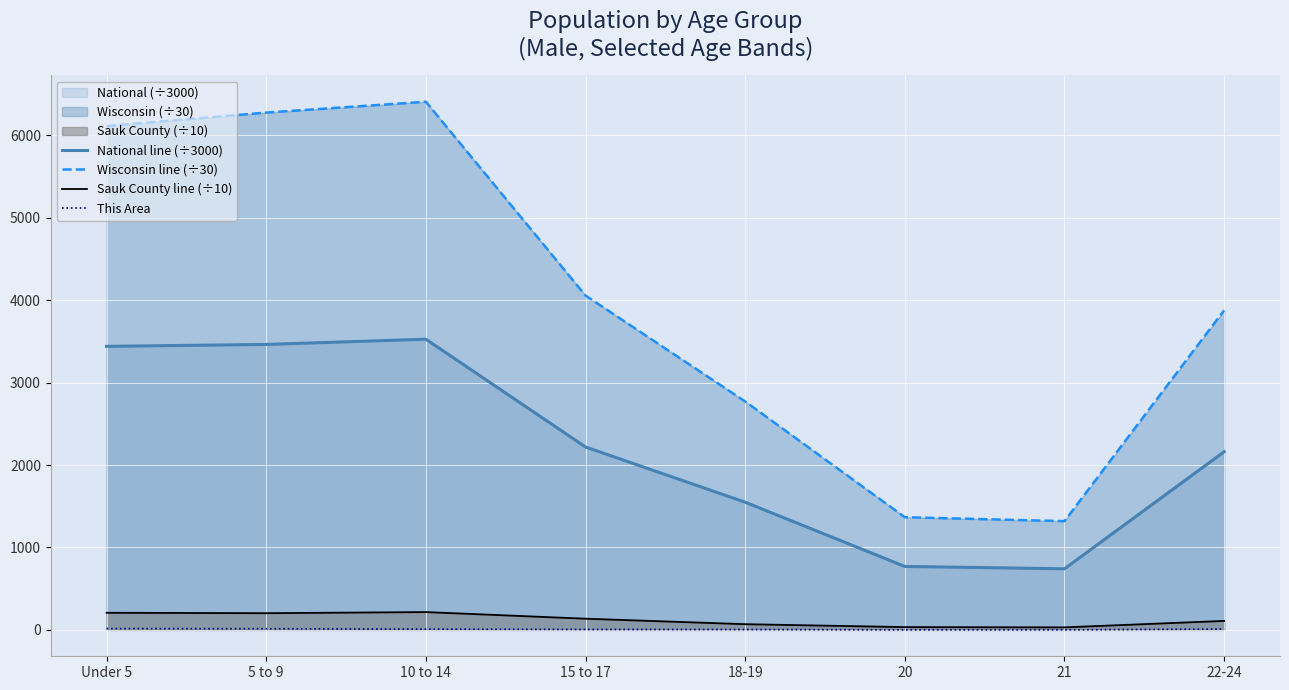

Is the value of National line (÷3000) at Under 5 greater than the value of This Area at 18-19?

Yes